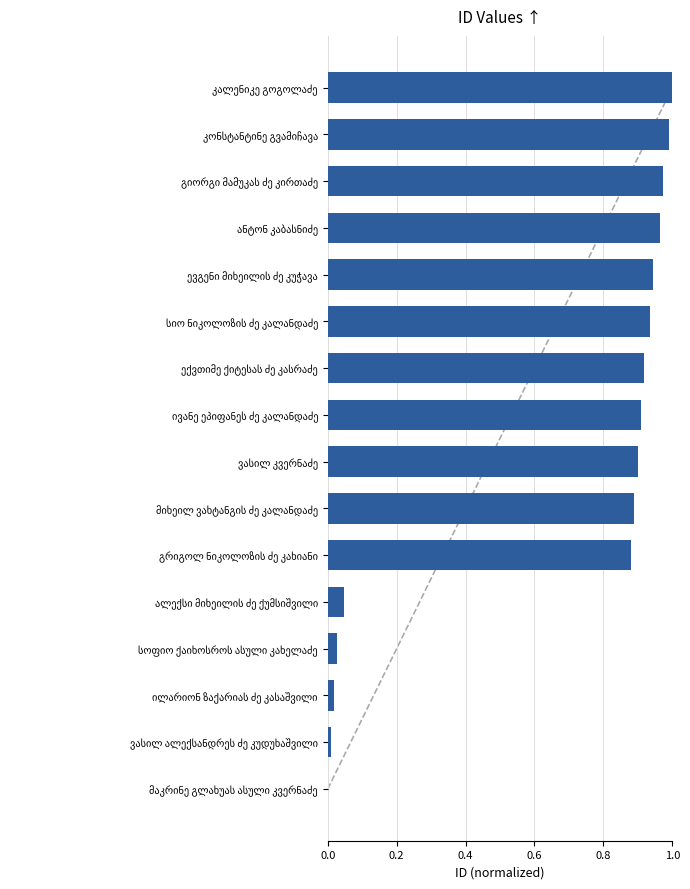

What is the sum of all values?

10.4